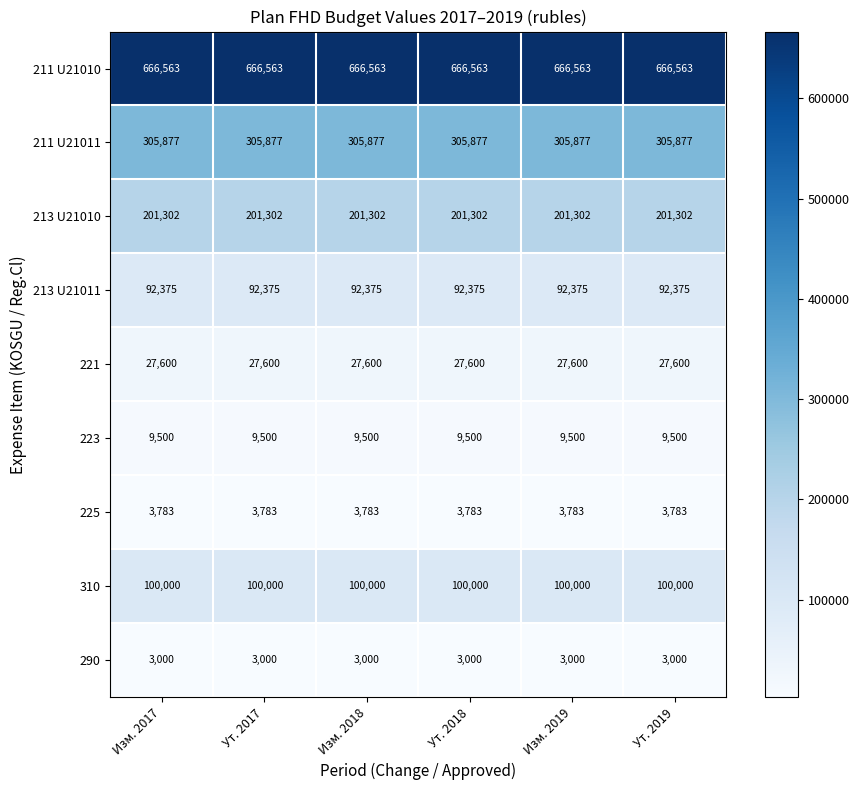

What is the lowest value of the 223 series?

9500